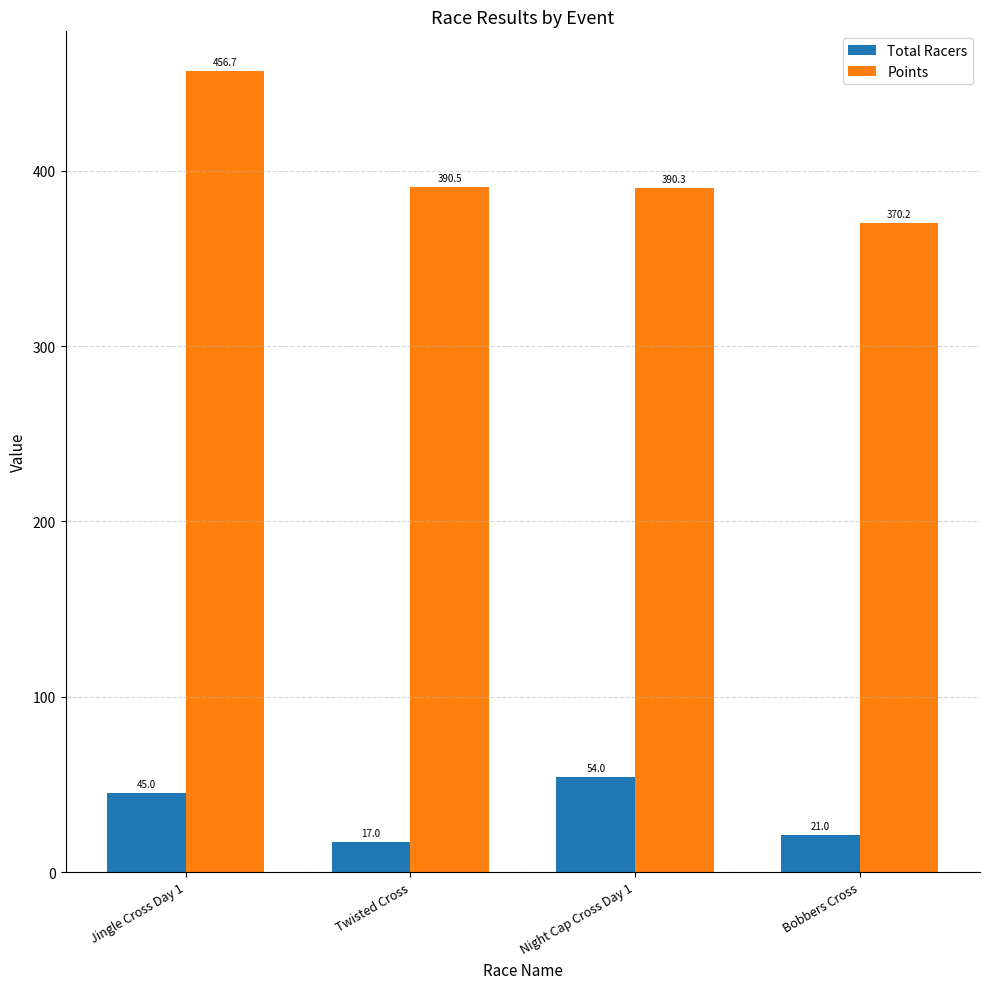

At how many categories does at least one series exceed 406?

1